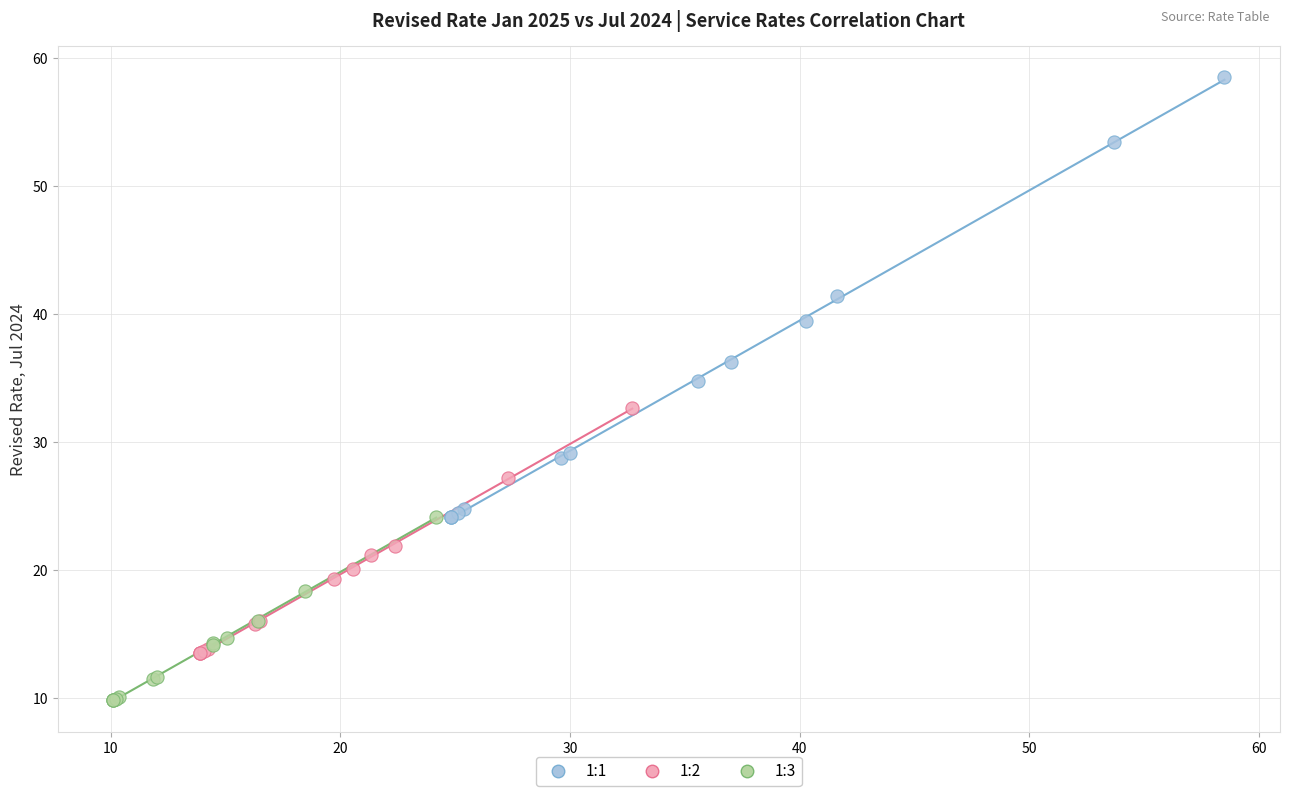

Which series has the largest Y range (max minus min)?

1:1